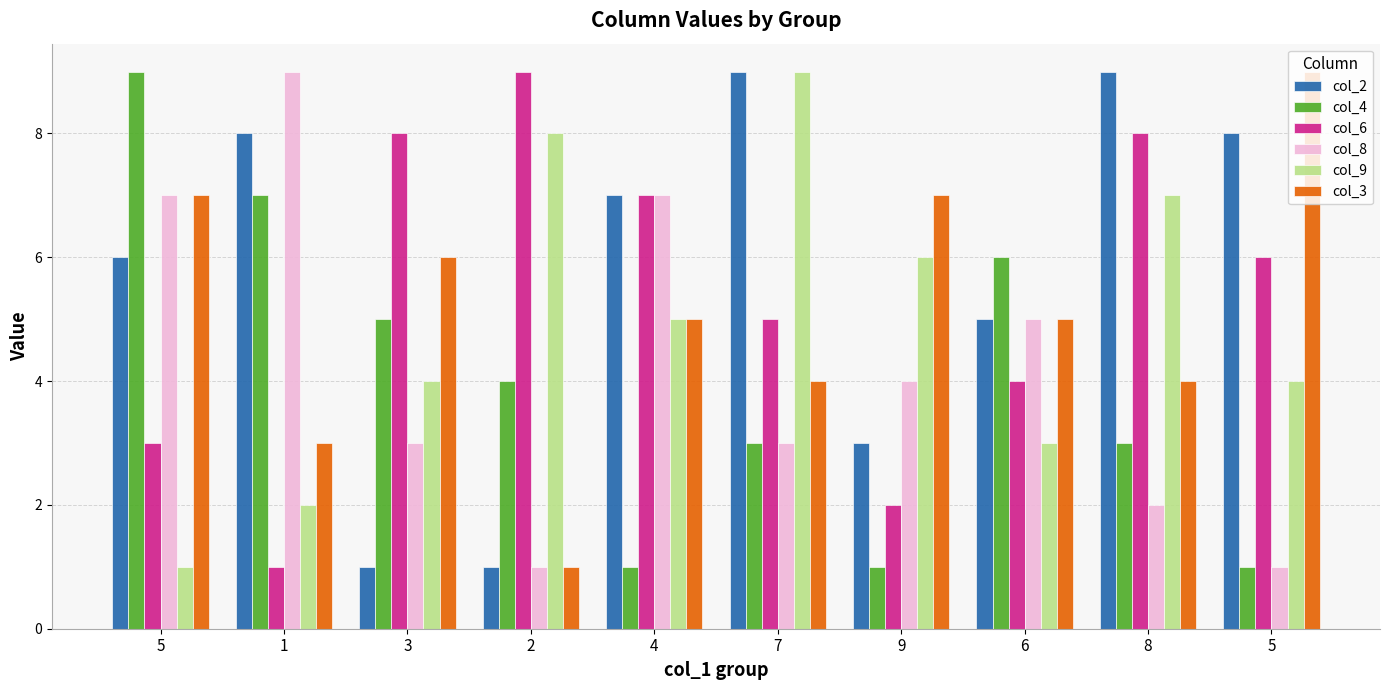

What is the average value of the col_4 series?

4